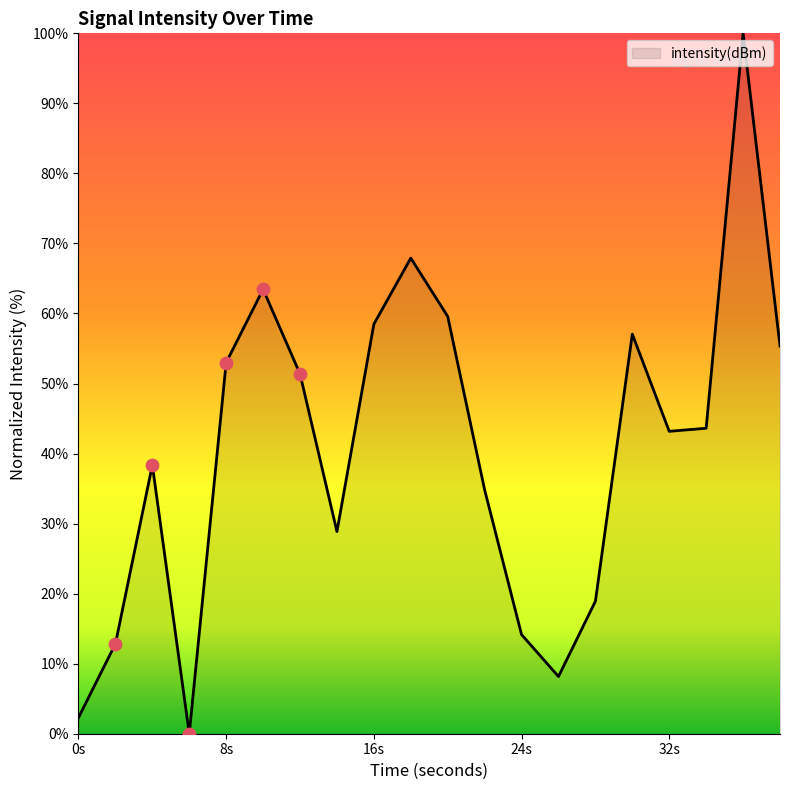

What is the maximum value shown in the chart?

100.0